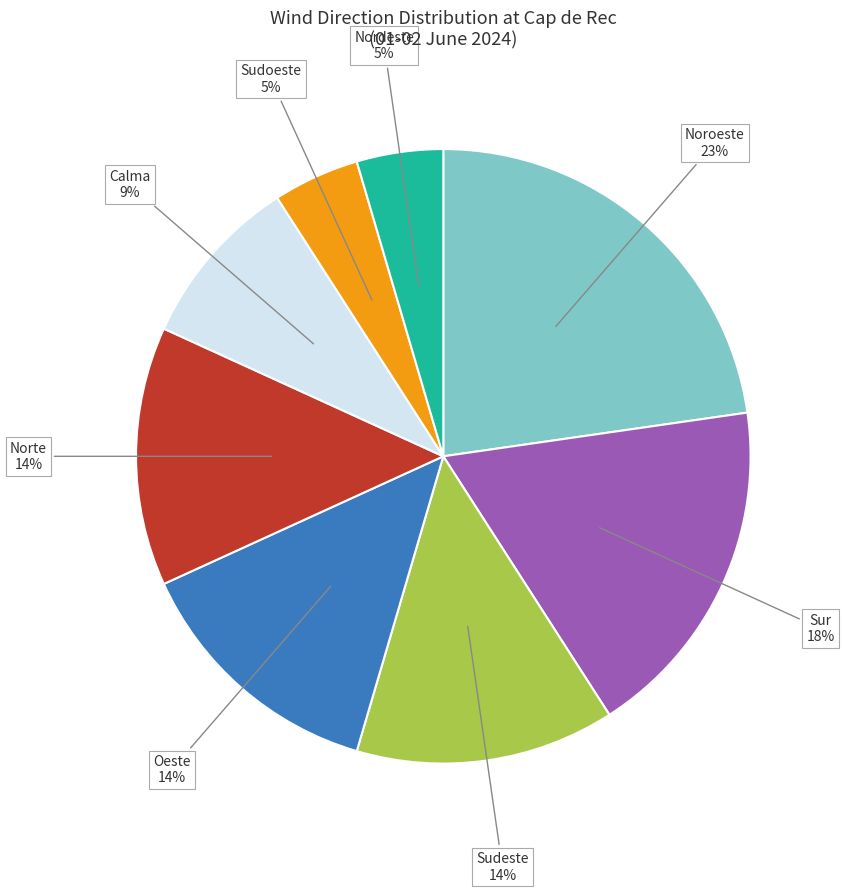

Is there any slice that represents more than half of the pie?

No